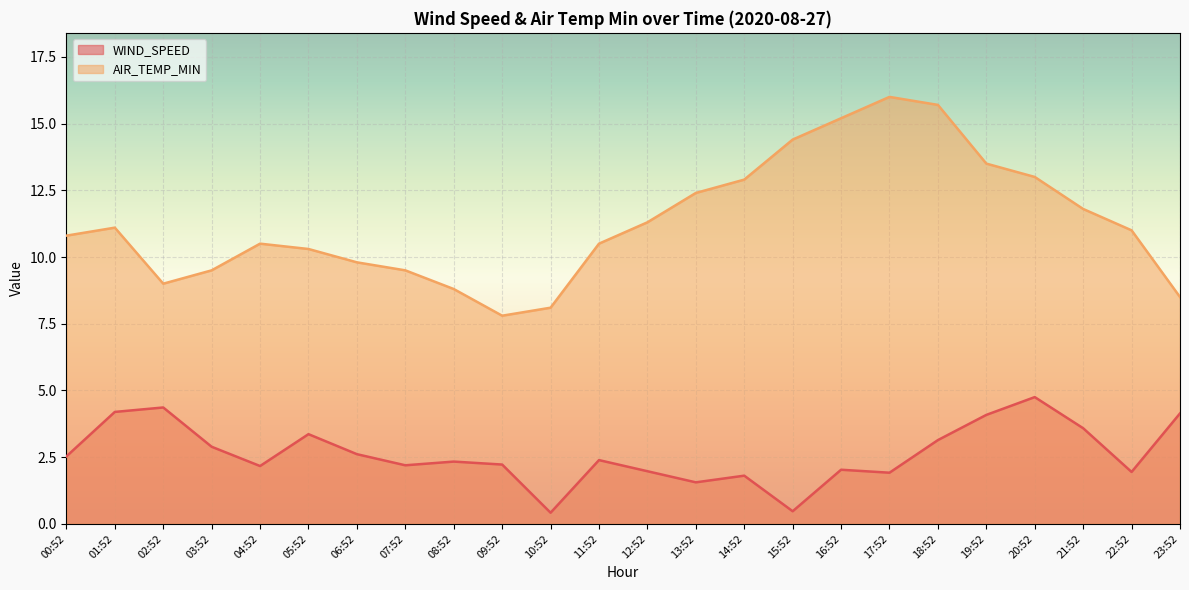

Where is the first local maximum for AIR_TEMP_MIN?

01:52